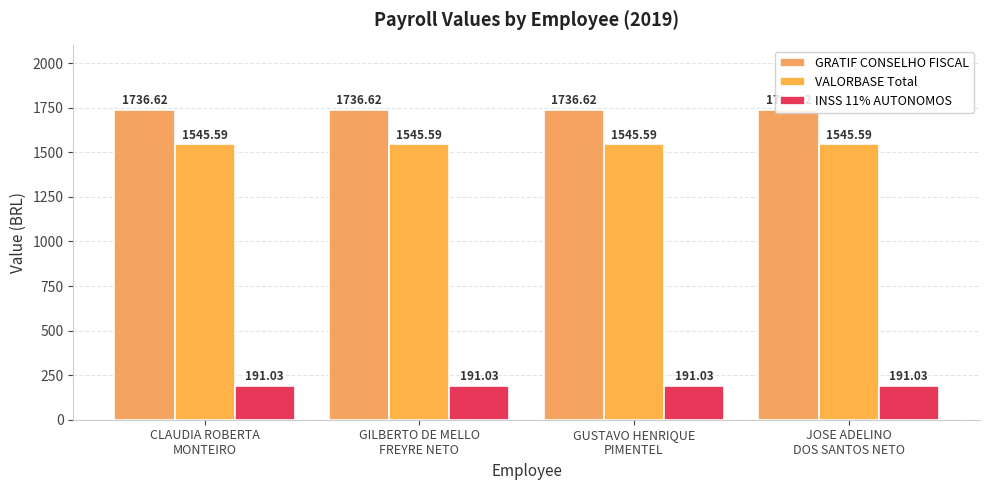

What is the spread (max minus min) of values at GUSTAVO HENRIQUE
PIMENTEL?

1545.6